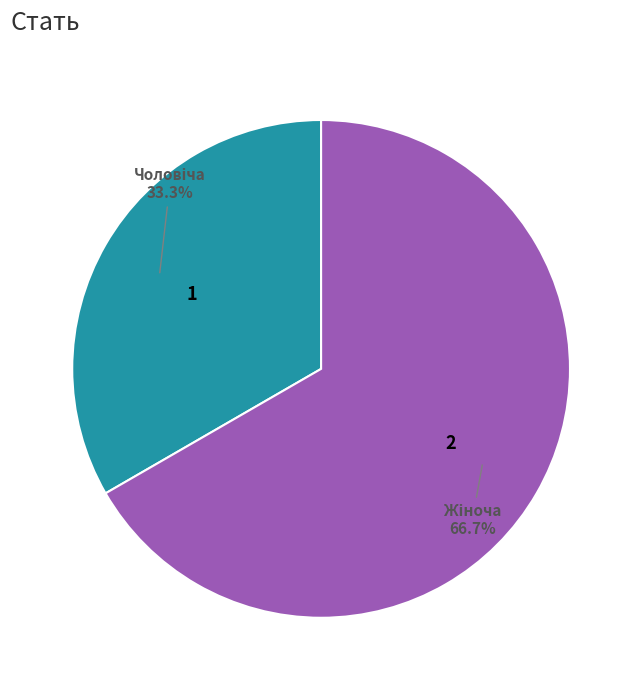

Is there a majority slice in this chart?

Yes